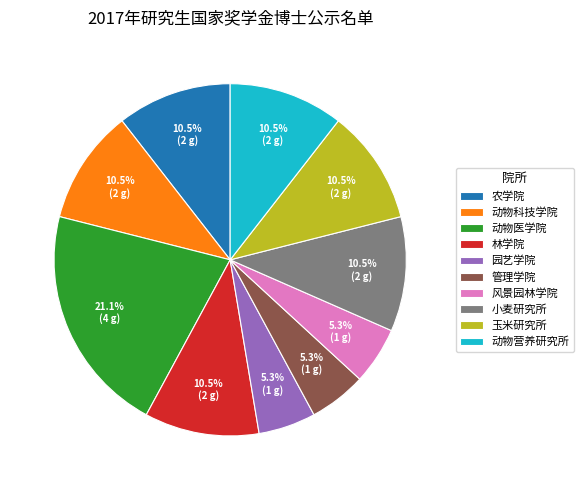

Is it true that 动物营养研究所 is 5% of the pie?

False